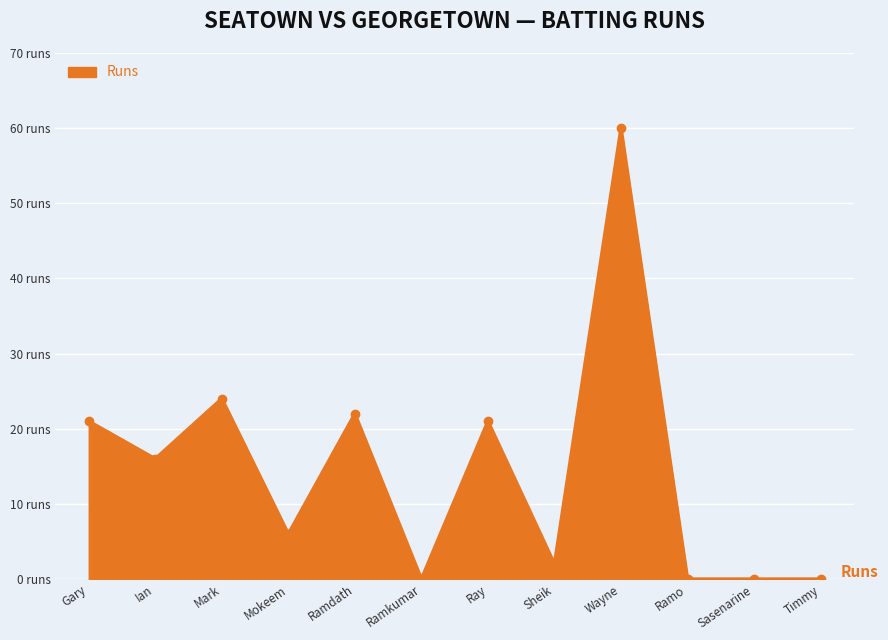

Is this an area chart (filled region under the line)?

Yes